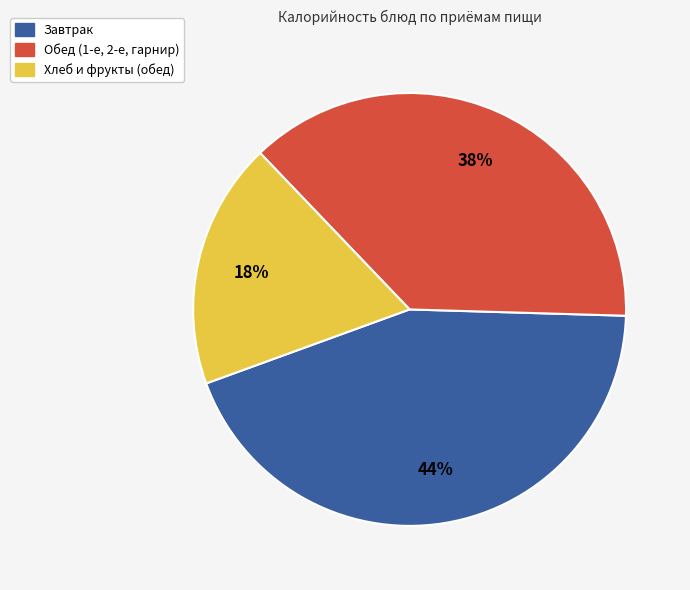

Is there any slice that represents more than half of the pie?

No